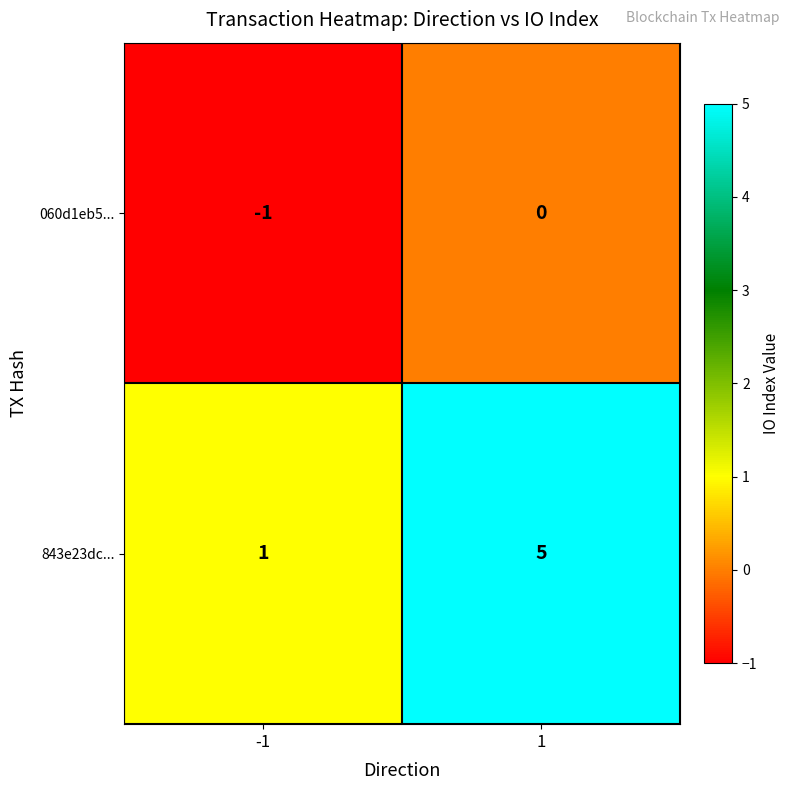

Rank the series at -1 from lowest to highest value.

060d1eb5..., 843e23dc...